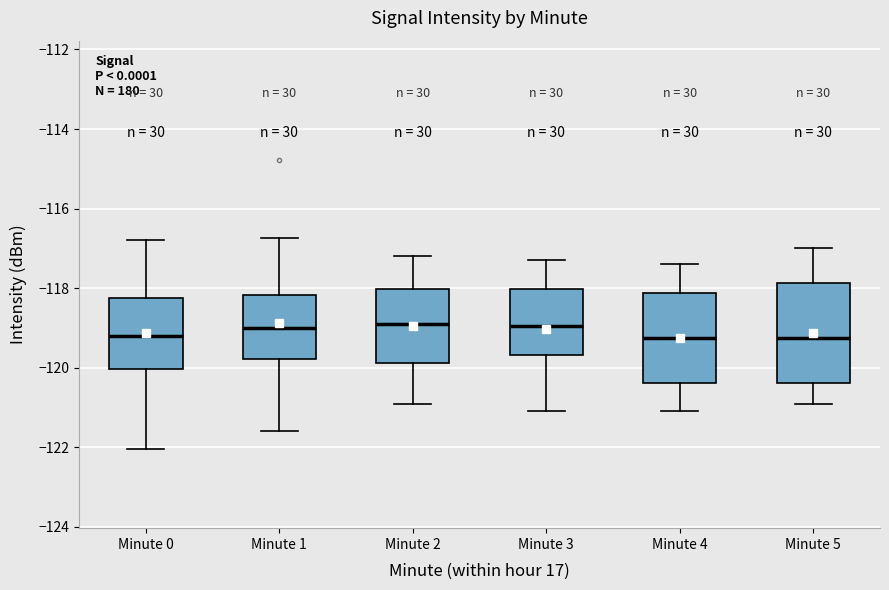

Reading left to right, transcribe this box plot: for each box, give where its median line is, the range the box spans, and where its two whiskers end, as read against the y-axis. The values are not printed on the chart, so give them approximately, as read against the axis.

Minute 0: median -119.2, box -120.0 to -118.2, whiskers -122.0 to -116.8
Minute 1: median -119.0, box -119.8 to -118.2, whiskers -121.6 to -116.8
Minute 2: median -118.8, box -119.8 to -118.0, whiskers -120.8 to -117.2
Minute 3: median -119.0, box -119.6 to -118.0, whiskers -121.0 to -117.2
Minute 4: median -119.2, box -120.4 to -118.2, whiskers -121.0 to -117.4
Minute 5: median -119.2, box -120.4 to -117.8, whiskers -120.8 to -117.0